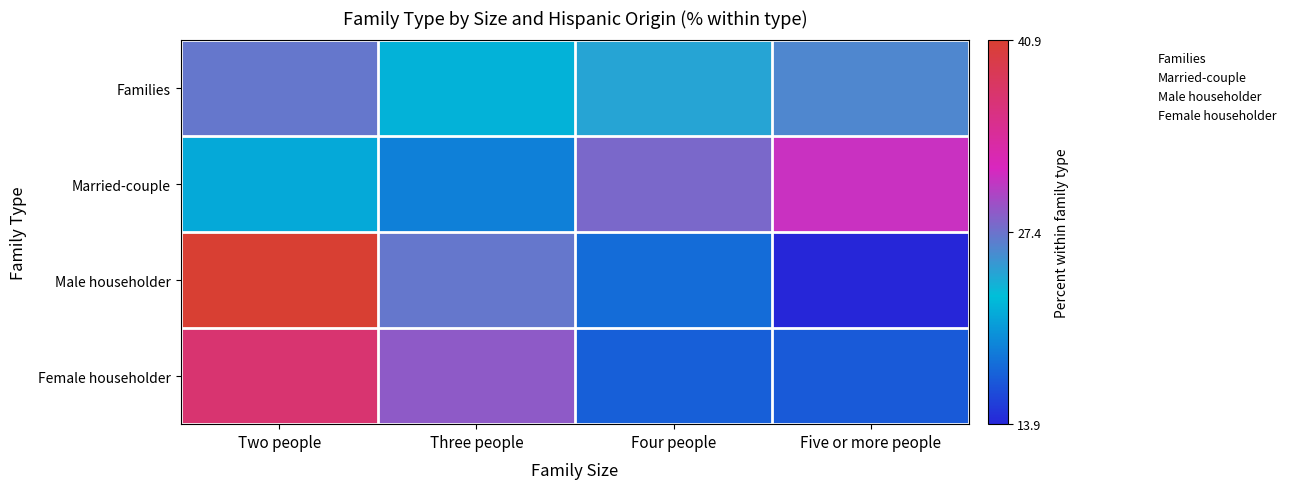

At Four people, list the series in order from largest to smallest.

Married-couple, Families, Male householder, Female householder